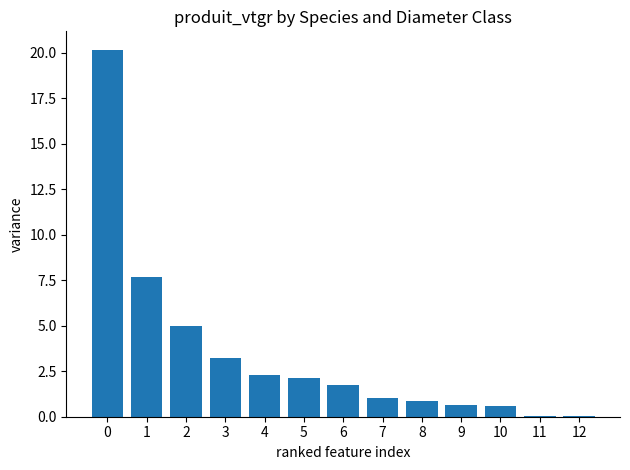

Approximately how many times larger is the value at 7 compared to 4?

0.4